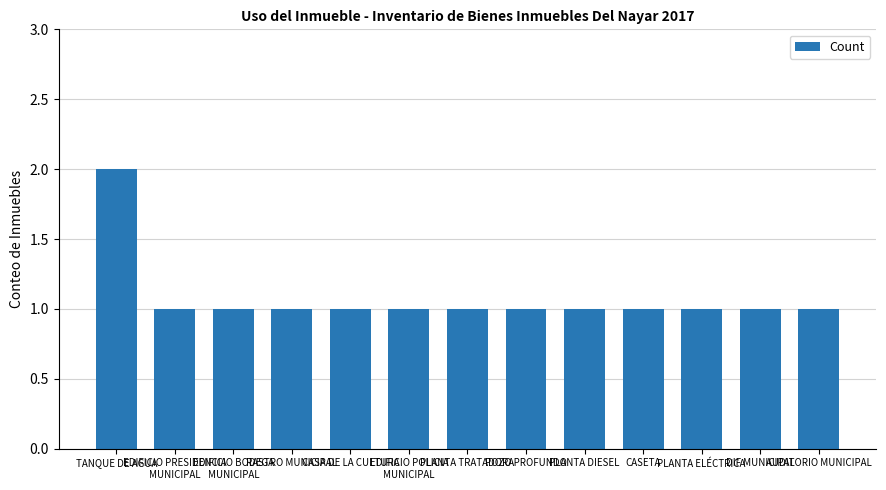

The value at RASTRO MUNICIPAL is 1. True or false?

True